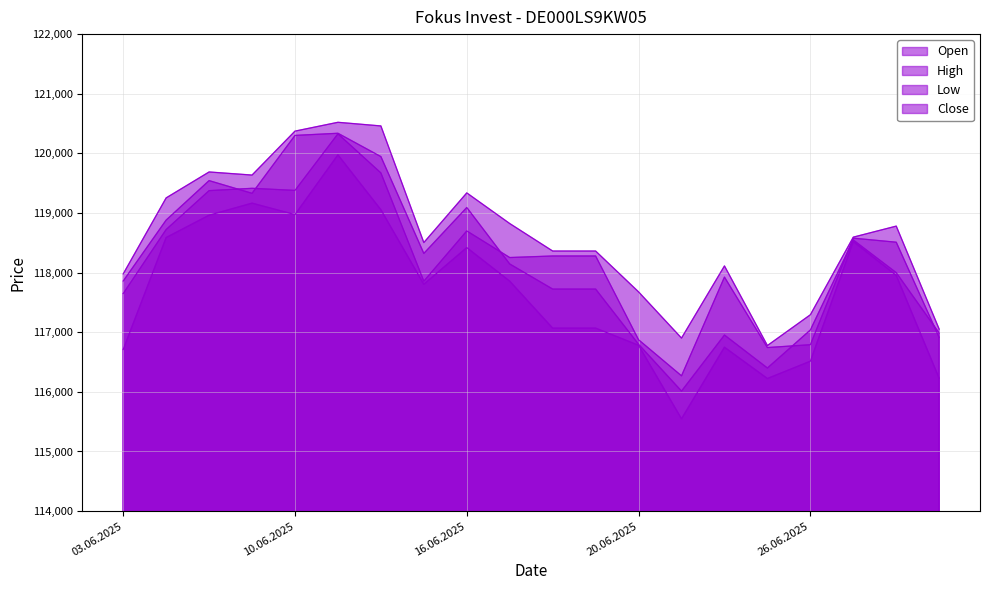

True or false: High and Open intersect in this chart.

False